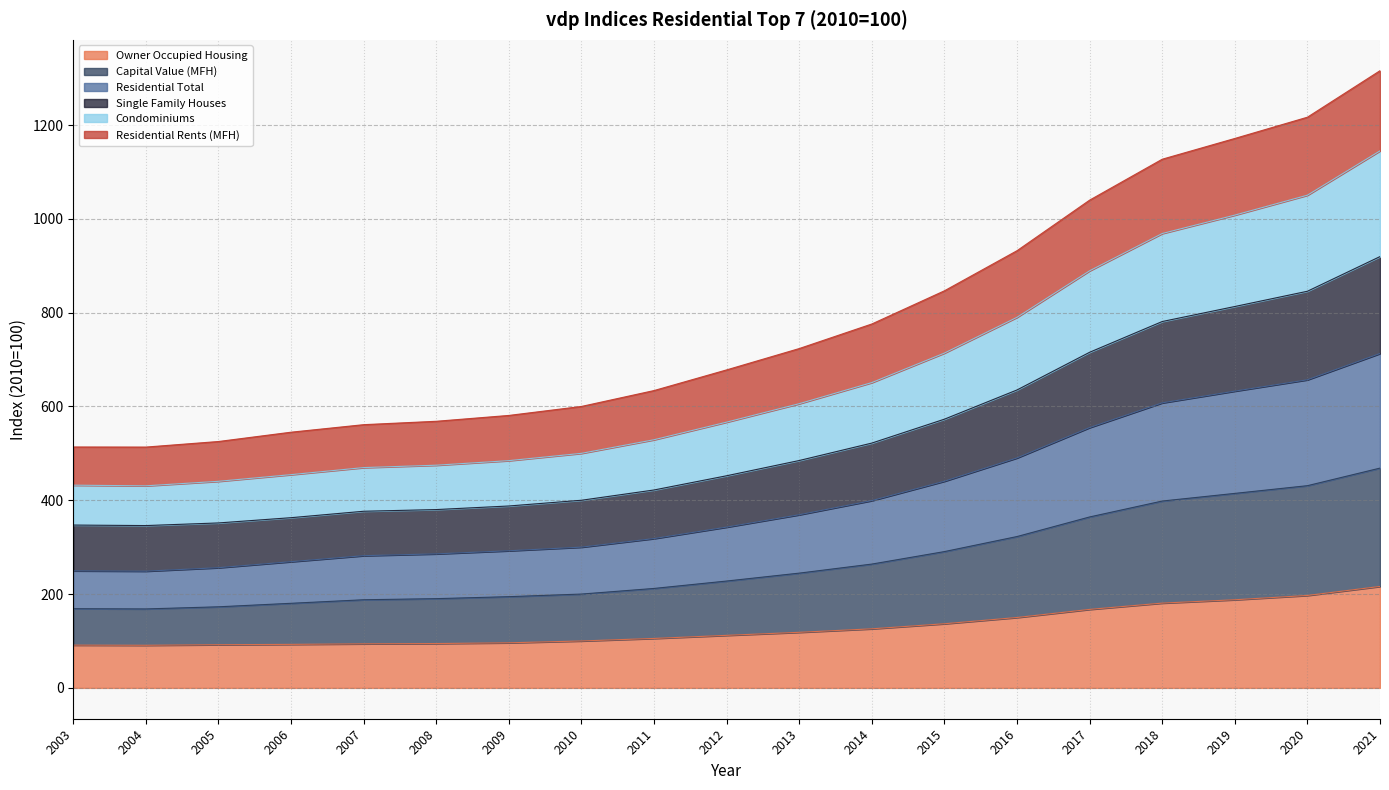

True or false: Single Family Houses has more than 0 points higher than both neighbors.

False